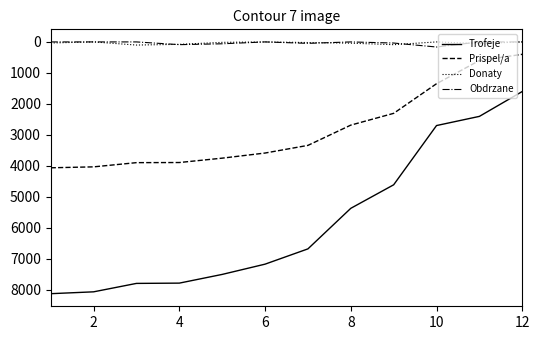

Which series has the largest total across all categories?

Trofeje